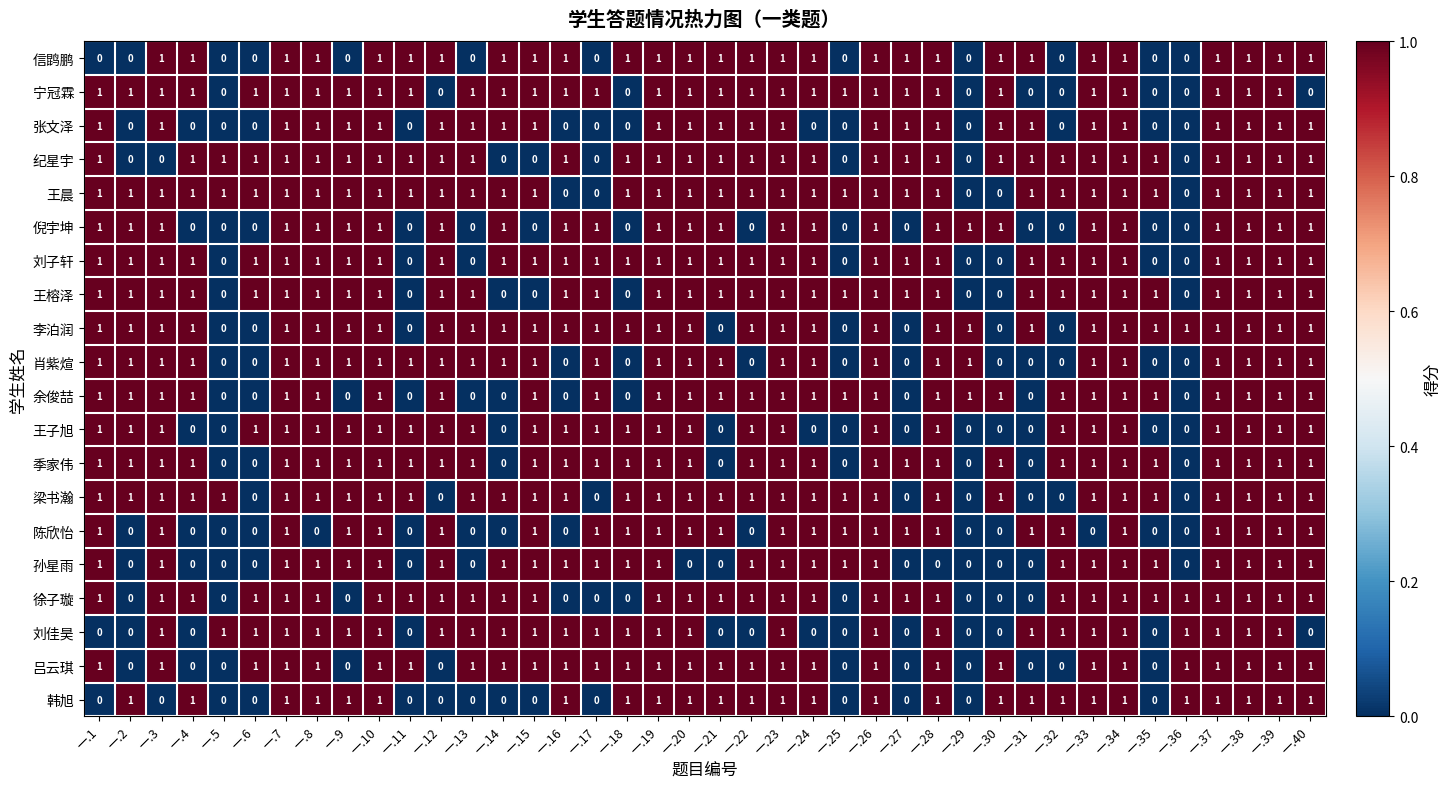

What is the total value across all series at 一.13?

13